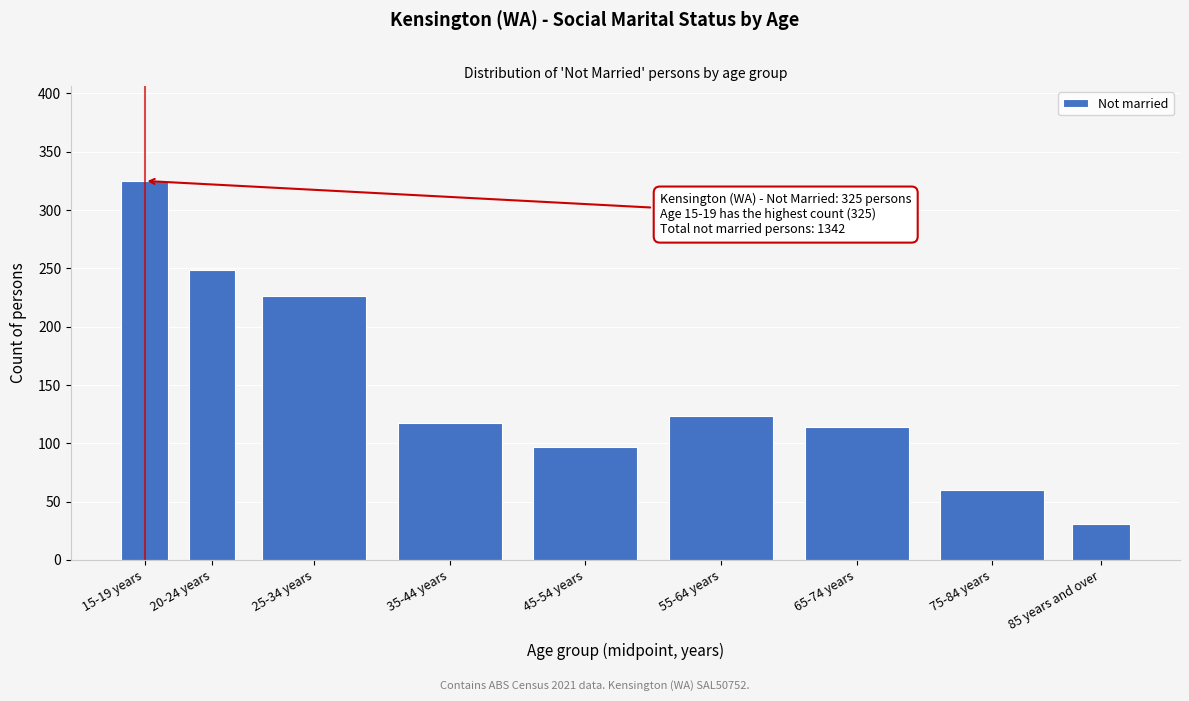

Reading right to left, extract all data points from this chart.

85 years and over=31	75-84 years=60	65-74 years=114	55-64 years=123	45-54 years=97	35-44 years=117	25-34 years=226	20-24 years=249	15-19 years=325